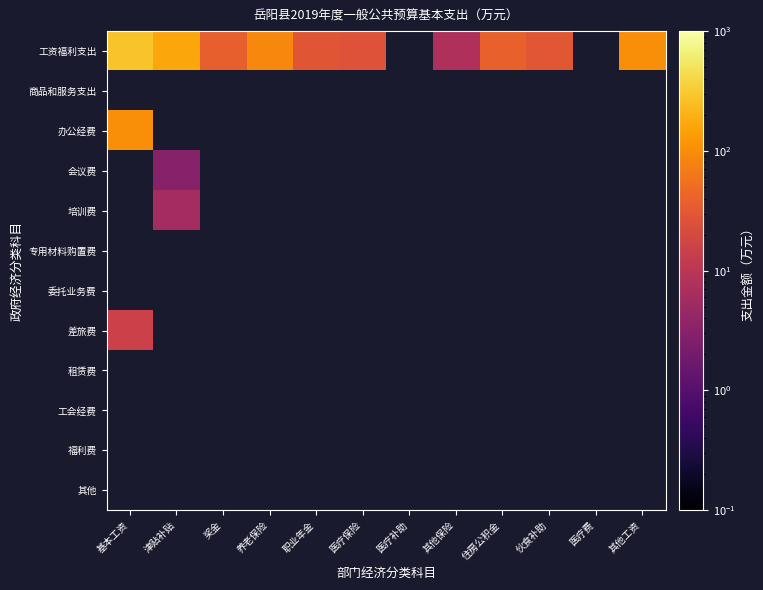

Which series changed the most between 津贴补贴 and 伙食补助?

工资福利支出